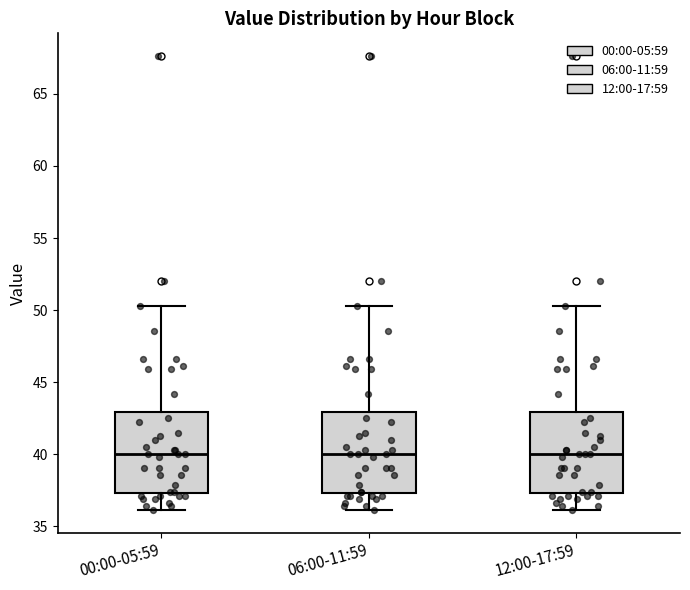

Where does the upper whisker of the box for 06:00-11:59 end on the y-axis? The values are not printed on the chart, so give them approximately, as read against the axis.

50.5